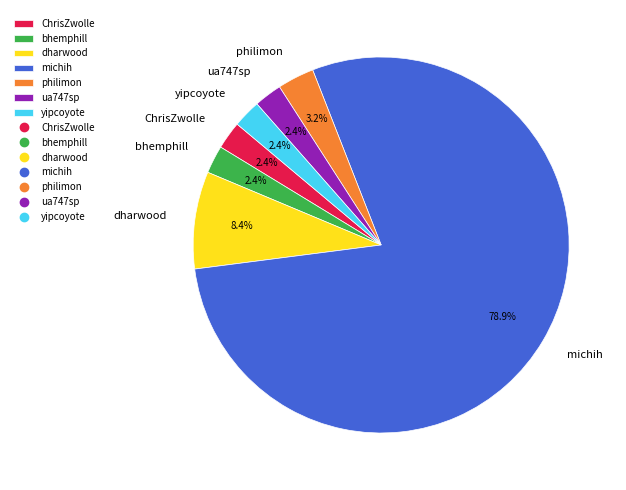

True or false: ua747sp accounts for 14% of the total.

False